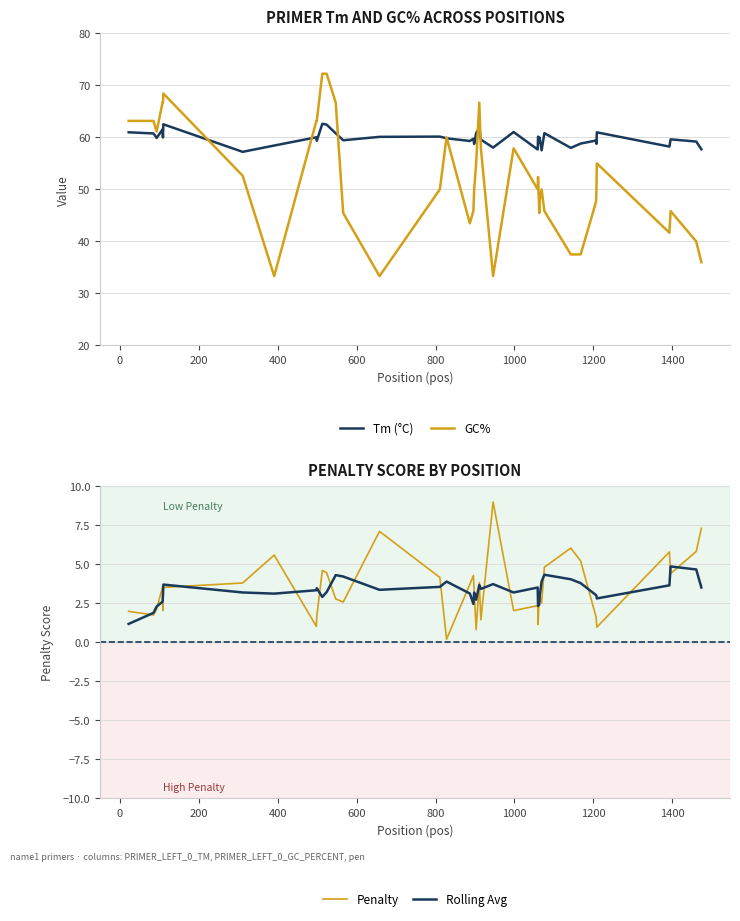

True or false: GC% and Penalty intersect in this chart.

False